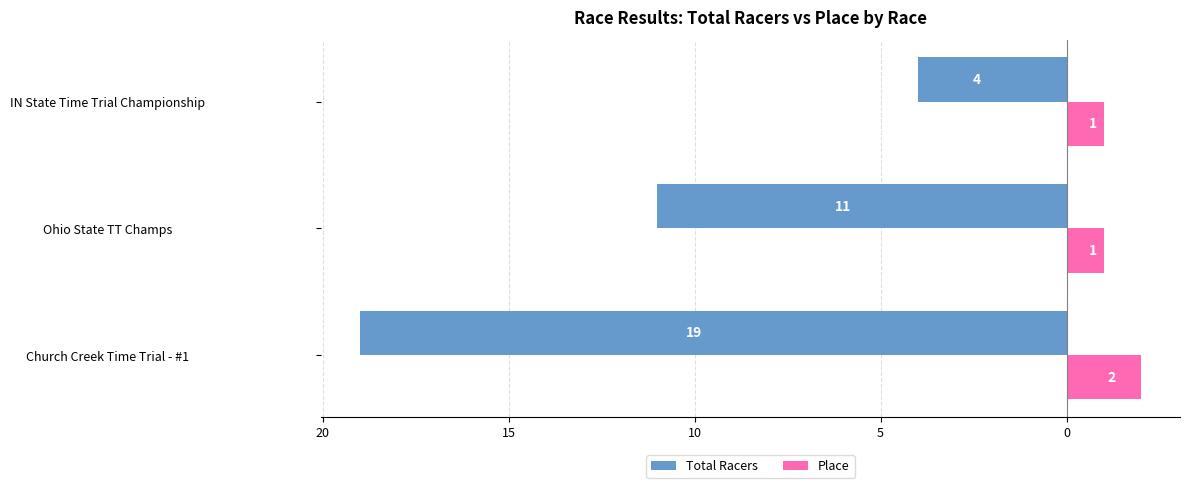

What are all the series names shown in the legend?

Total Racers, Place